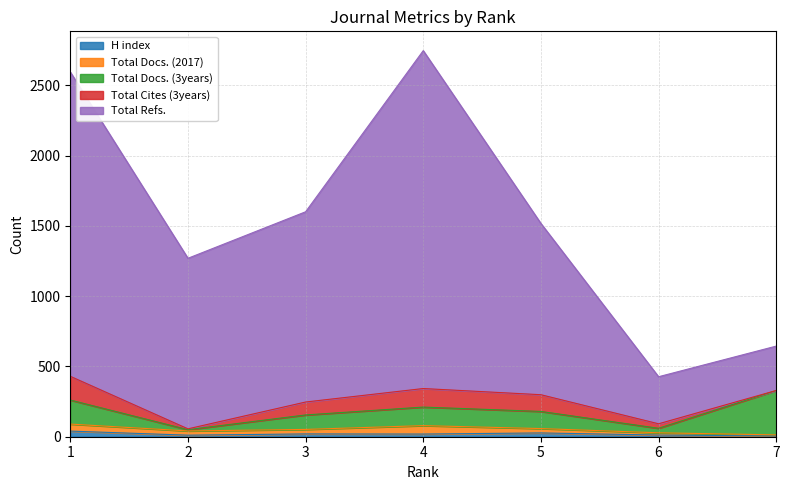

Which category has the lowest value in the Total Docs. (2017) series?

7